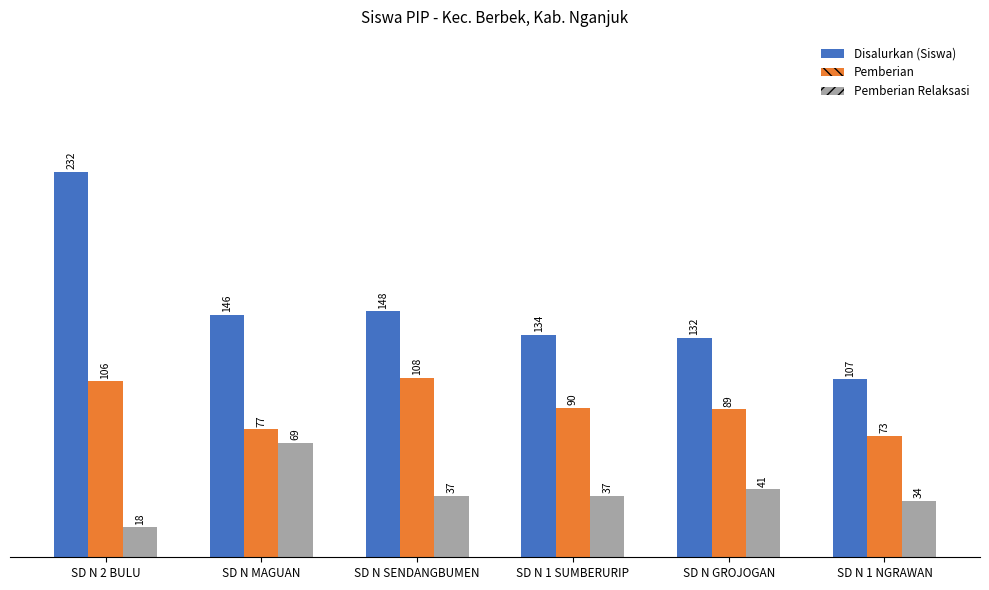

What is the sum of the Disalurkan (Siswa) values at SD N 1 NGRAWAN and SD N 2 BULU?

339